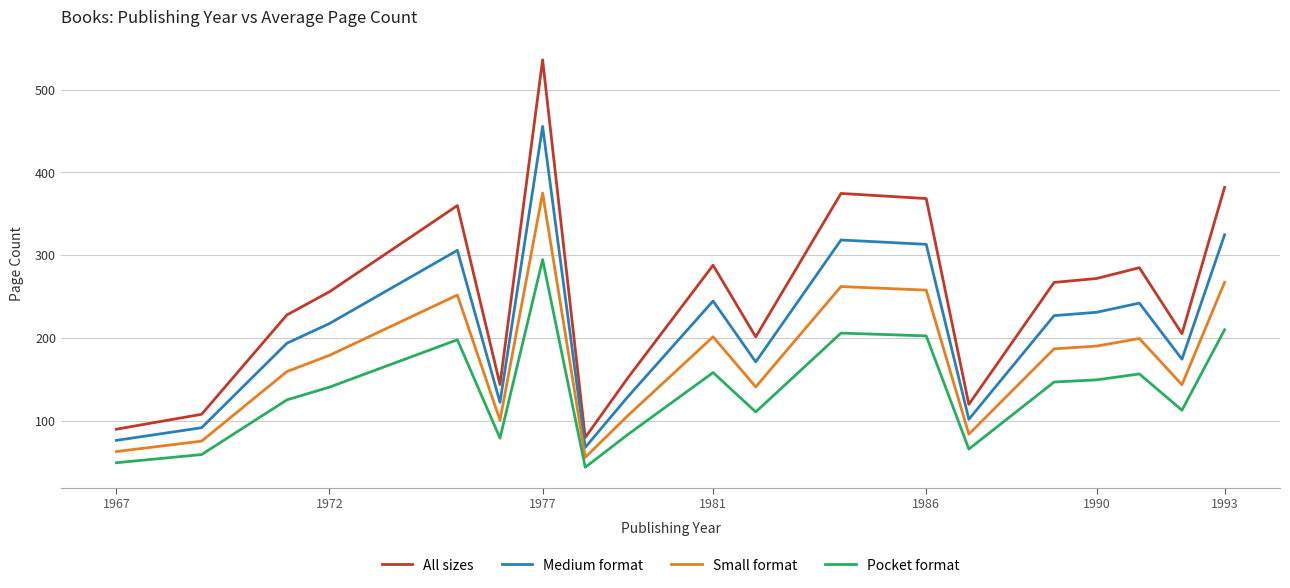

Count the number of data series in this chart.

4